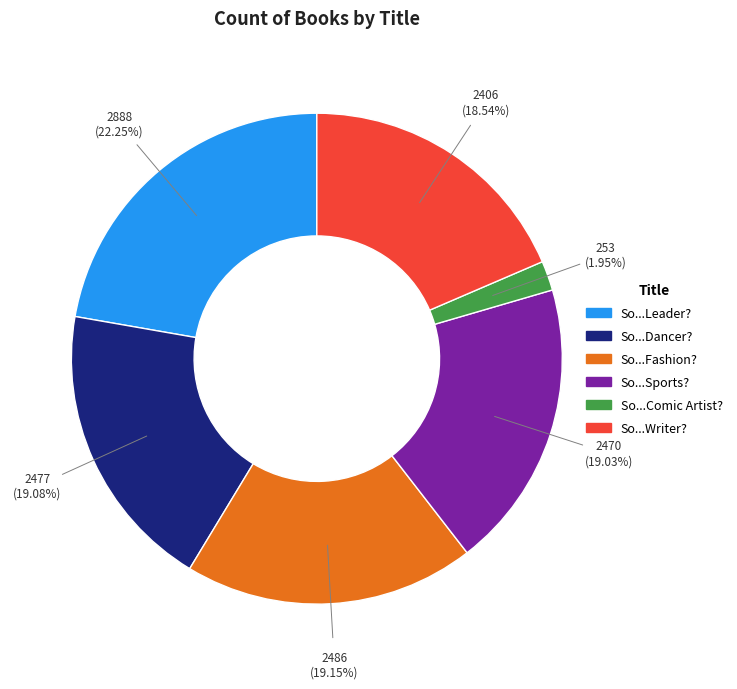

Is there any slice that represents more than half of the pie?

No